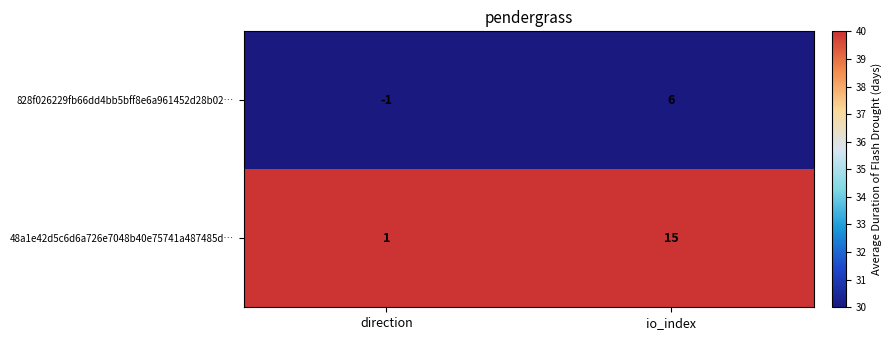

At which label does 48a1e42d5c6d6a726e7048b40e75741a487485d… reach its minimum?

direction